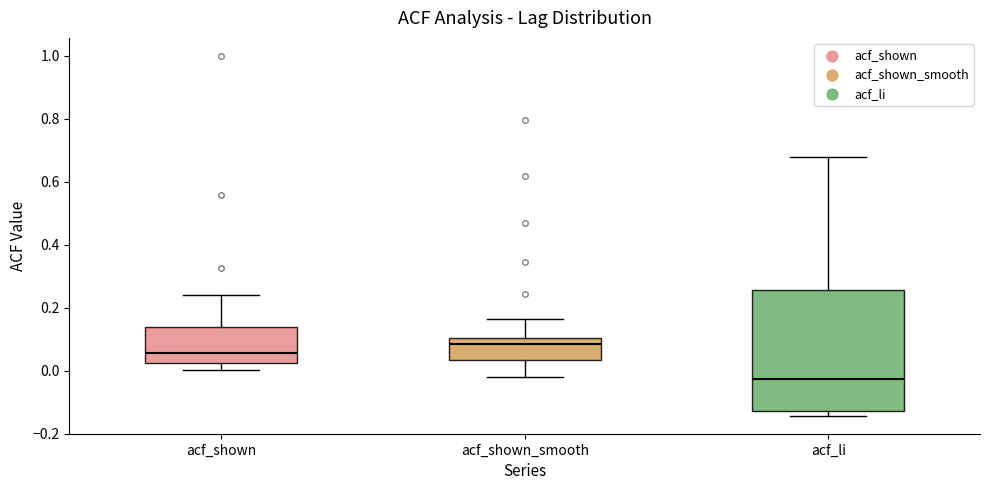

Reading left to right, transcribe this box plot: for each box, give where its median line is, the range the box spans, and where its two whiskers end, as read against the y-axis. The values are not printed on the chart, so give them approximately, as read against the axis.

acf_shown: median 0.06, box 0.02 to 0.14, whiskers 0.00 to 0.24
acf_shown_smooth: median 0.08, box 0.04 to 0.10, whiskers -0.02 to 0.16
acf_li: median -0.02, box -0.12 to 0.26, whiskers -0.14 to 0.68